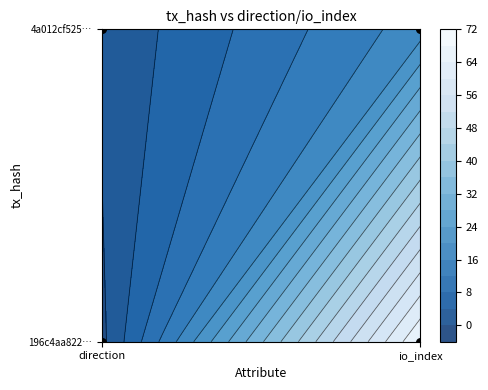

Between 0 and 1, which is larger?

1